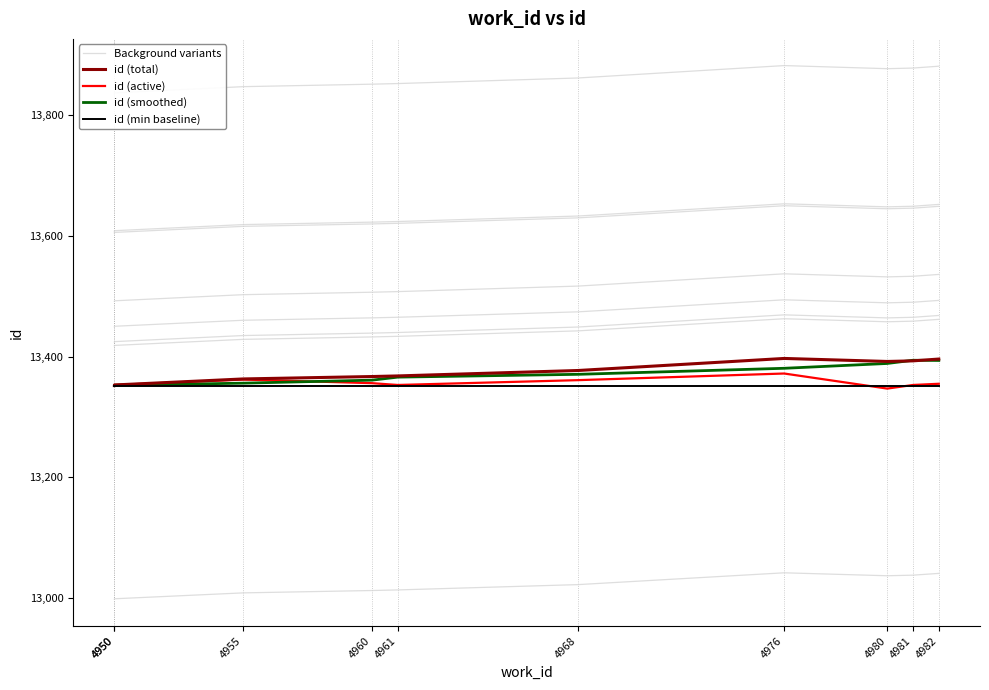

How many values in the id (total) series are below 13377?

5